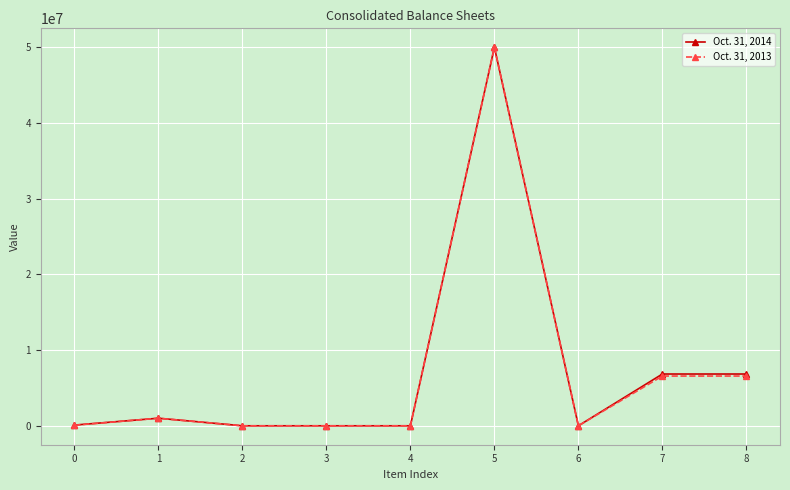

Is the value of Oct. 31, 2013 at 1 greater than the value of Oct. 31, 2014 at 5?

No